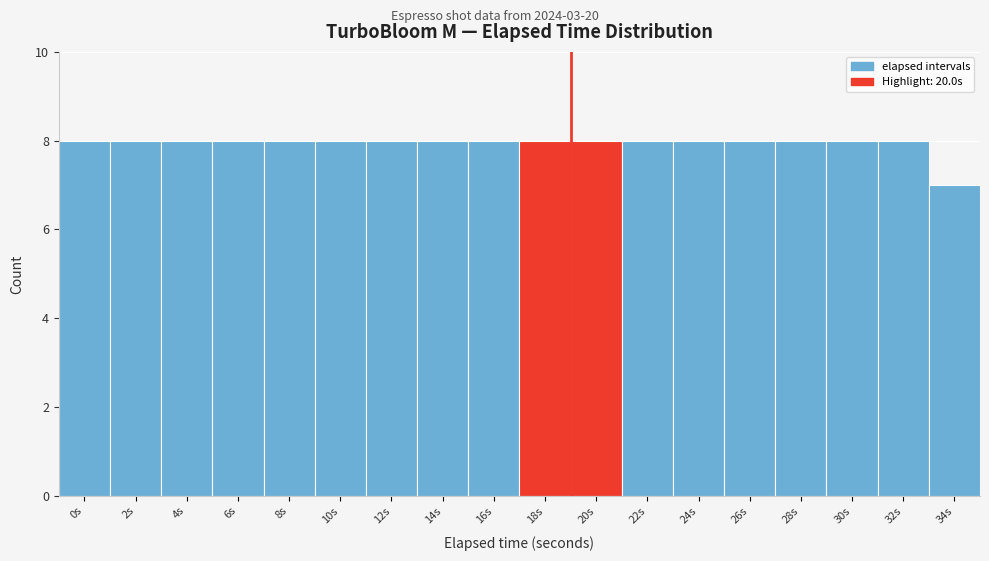

Reading left to right, what are all the values shown in this chart?

8	8	8	8	8	8	8	8	8	8	8	8	8	8	8	8	8	7